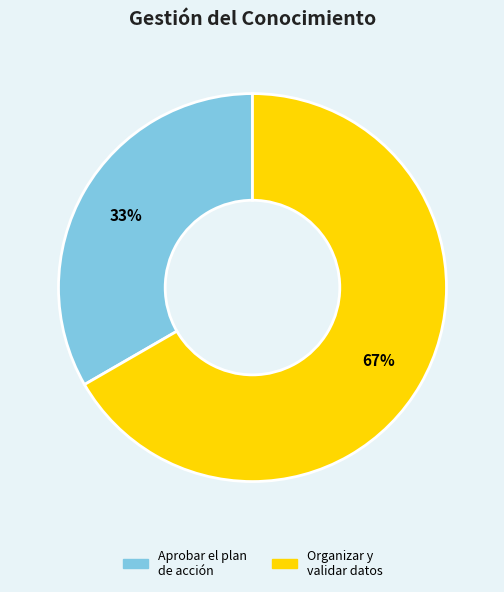

To the nearest percent, what is the average slice percentage?

50%